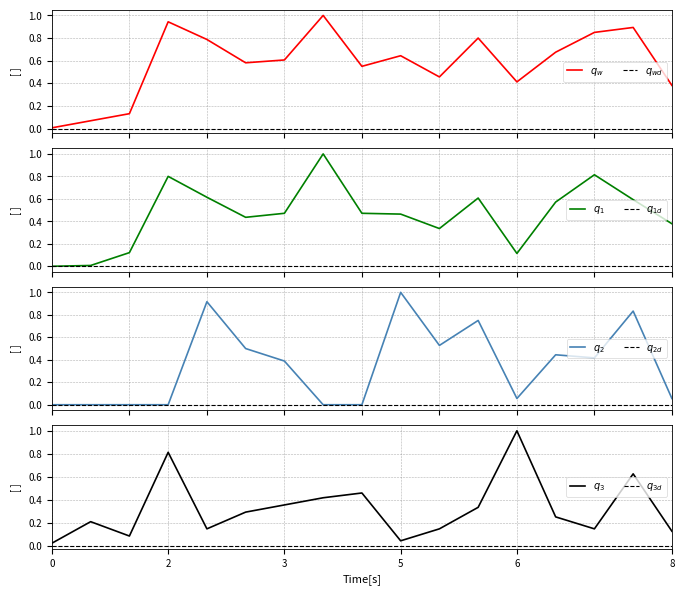

At which category is the sum across all series the highest?

15